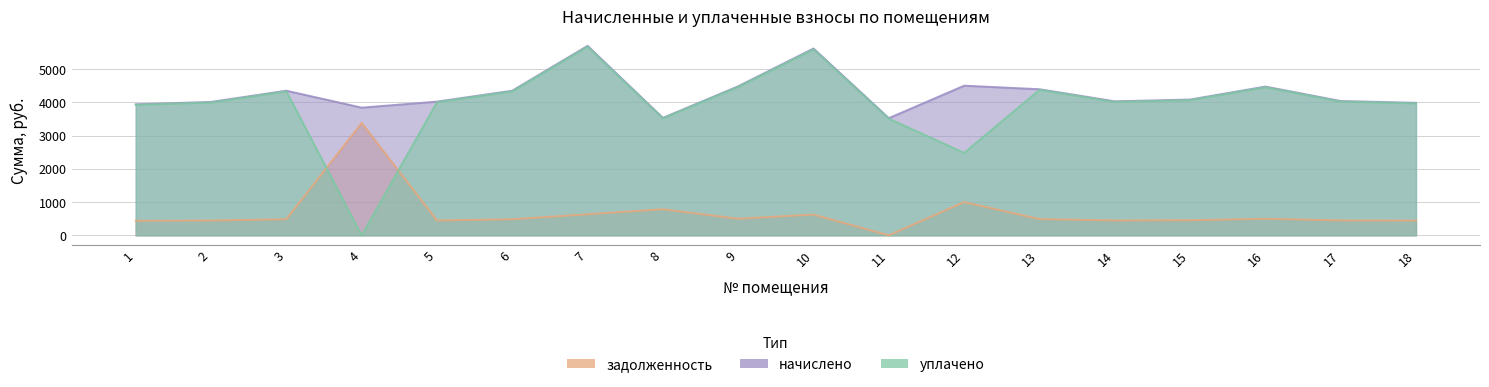

At which label does уплачено reach its minimum?

4